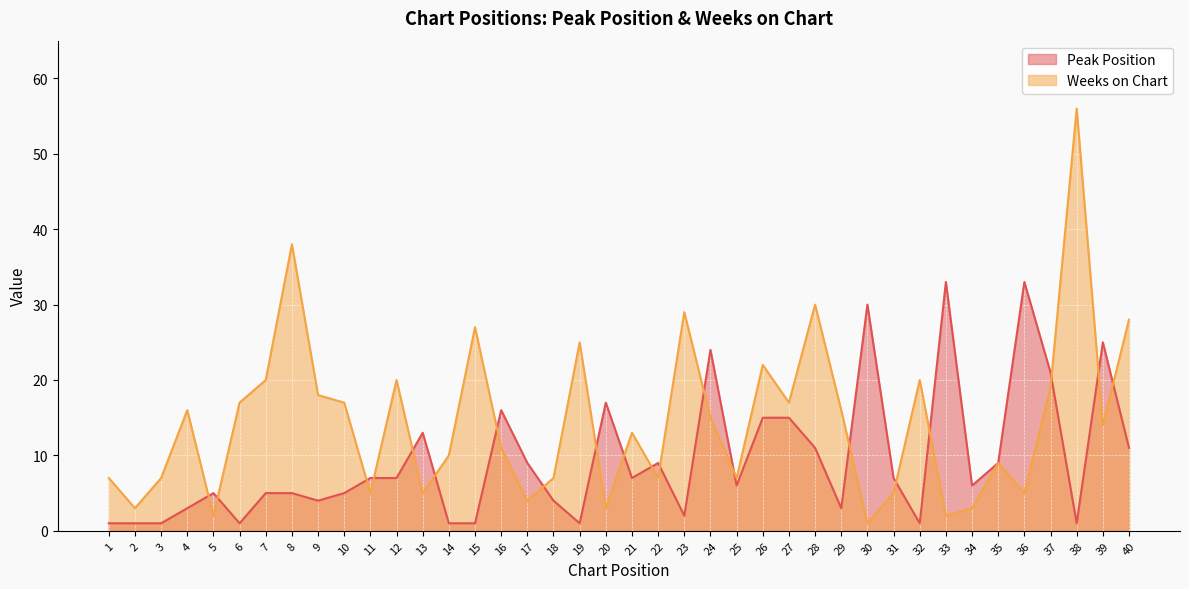

How many lines are shown in the chart?

2